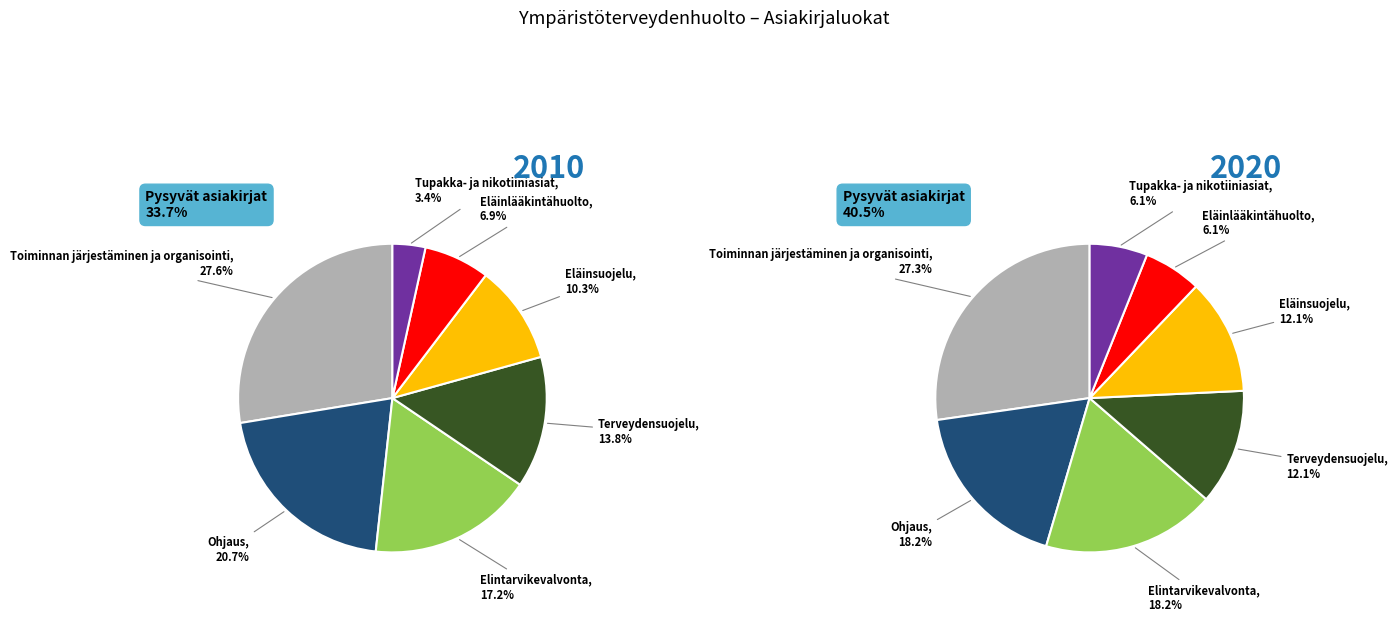

Which has a higher value, Toiminnan järjestäminen ja organisointi or Eläinsuojelu?

Toiminnan järjestäminen ja organisointi